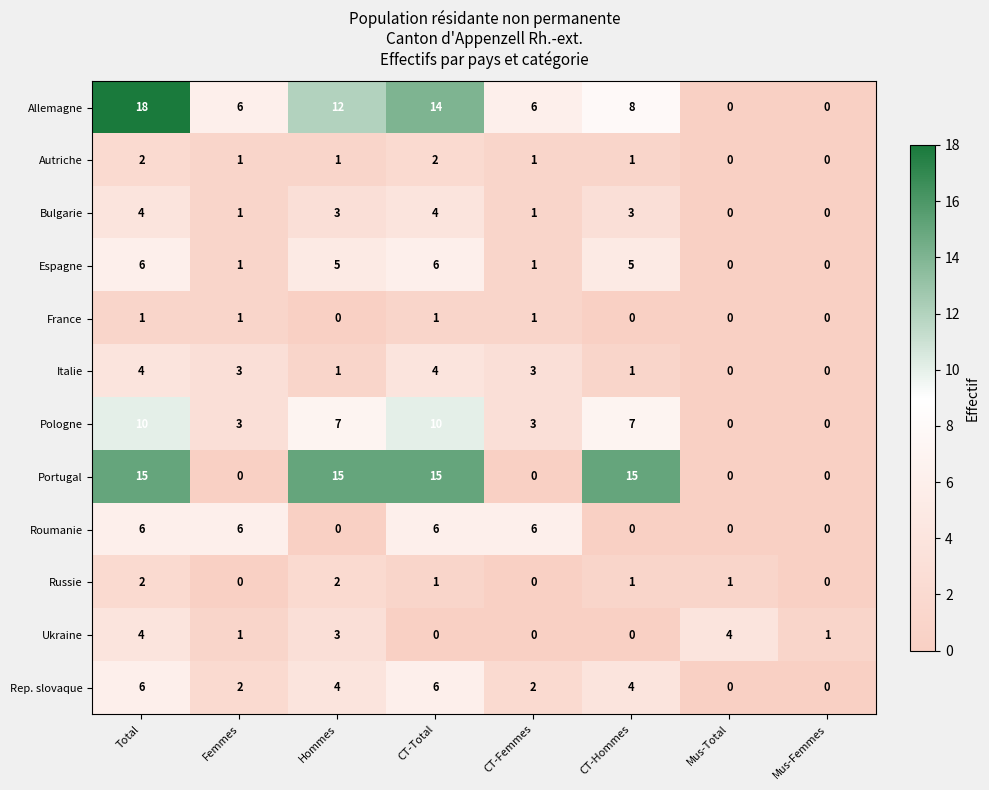

What is the maximum value for Bulgarie?

4